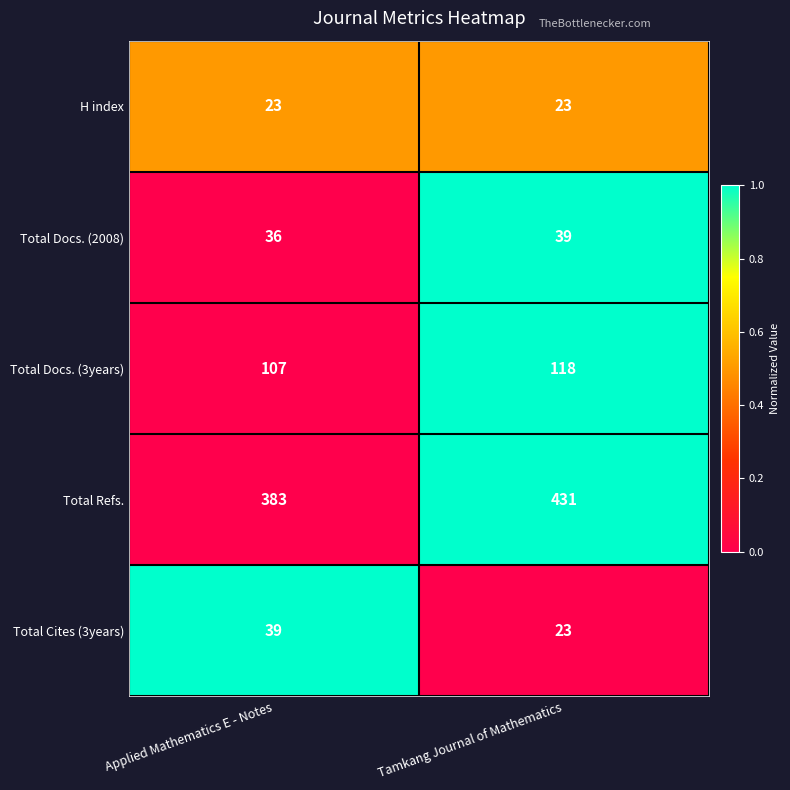

Where is Total Refs. nearest to the value 407?

Applied Mathematics E - Notes